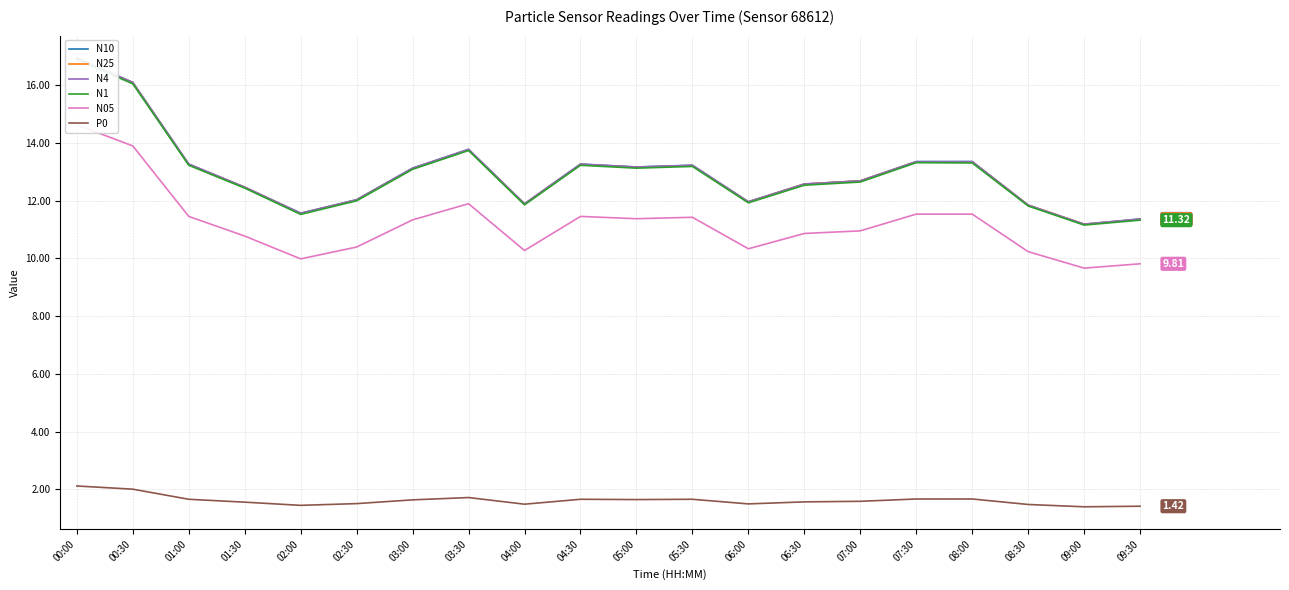

Reading left to right, transcribe all the data shown in this chart.

N10: 00:00=16.9	00:30=16.1	01:00=13.3	01:30=12.5	02:00=11.6	02:30=12.0	03:00=13.1	03:30=13.8	04:00=11.9	04:30=13.3	05:00=13.2	05:30=13.2	06:00=12.0	06:30=12.6	07:00=12.7	07:30=13.3	08:00=13.3	08:30=11.8	09:00=11.2	09:30=11.4
N25: 00:00=16.9	00:30=16.1	01:00=13.2	01:30=12.5	02:00=11.6	02:30=12.0	03:00=13.1	03:30=13.8	04:00=11.9	04:30=13.2	05:00=13.2	05:30=13.2	06:00=11.9	06:30=12.6	07:00=12.7	07:30=13.3	08:00=13.3	08:30=11.8	09:00=11.2	09:30=11.3
N4: 00:00=16.9	00:30=16.1	01:00=13.3	01:30=12.5	02:00=11.6	02:30=12.0	03:00=13.1	03:30=13.8	04:00=11.9	04:30=13.3	05:00=13.2	05:30=13.2	06:00=11.9	06:30=12.6	07:00=12.7	07:30=13.3	08:00=13.3	08:30=11.8	09:00=11.2	09:30=11.4
N1: 00:00=16.9	00:30=16.0	01:00=13.2	01:30=12.4	02:00=11.5	02:30=12.0	03:00=13.1	03:30=13.7	04:00=11.8	04:30=13.2	05:00=13.1	05:30=13.2	06:00=11.9	06:30=12.5	07:00=12.6	07:30=13.3	08:00=13.3	08:30=11.8	09:00=11.2	09:30=11.3
N05: 00:00=14.6	00:30=13.9	01:00=11.4	01:30=10.8	02:00=10.0	02:30=10.4	03:00=11.3	03:30=11.9	04:00=10.3	04:30=11.4	05:00=11.4	05:30=11.4	06:00=10.3	06:30=10.9	07:00=10.9	07:30=11.5	08:00=11.5	08:30=10.2	09:00=9.7	09:30=9.8
P0: 00:00=2.1	00:30=2.0	01:00=1.7	01:30=1.6	02:00=1.4	02:30=1.5	03:00=1.6	03:30=1.7	04:00=1.5	04:30=1.7	05:00=1.6	05:30=1.7	06:00=1.5	06:30=1.6	07:00=1.6	07:30=1.7	08:00=1.7	08:30=1.5	09:00=1.4	09:30=1.4